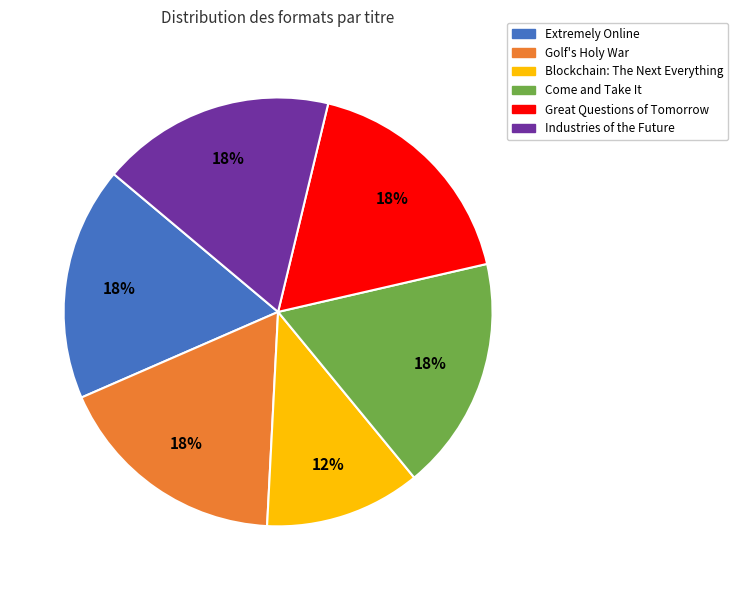

What is the smallest slice in the pie chart?

Blockchain: The Next Everything